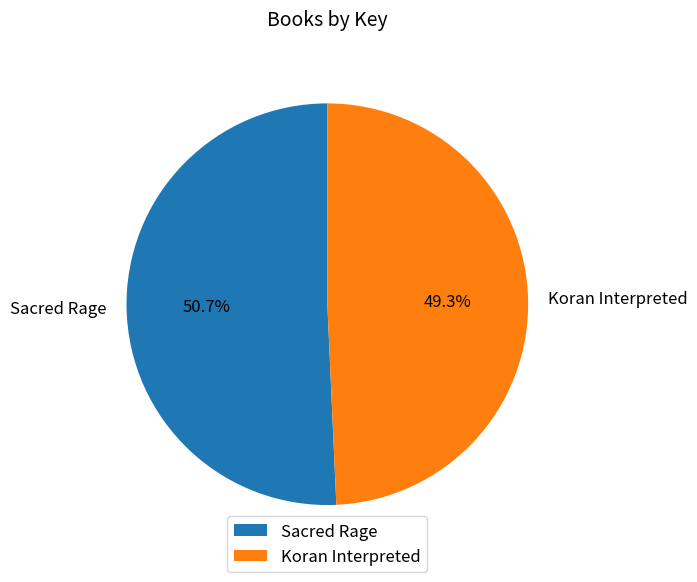

To the nearest percent, what is the difference between the largest and smallest slice percentages?

1%